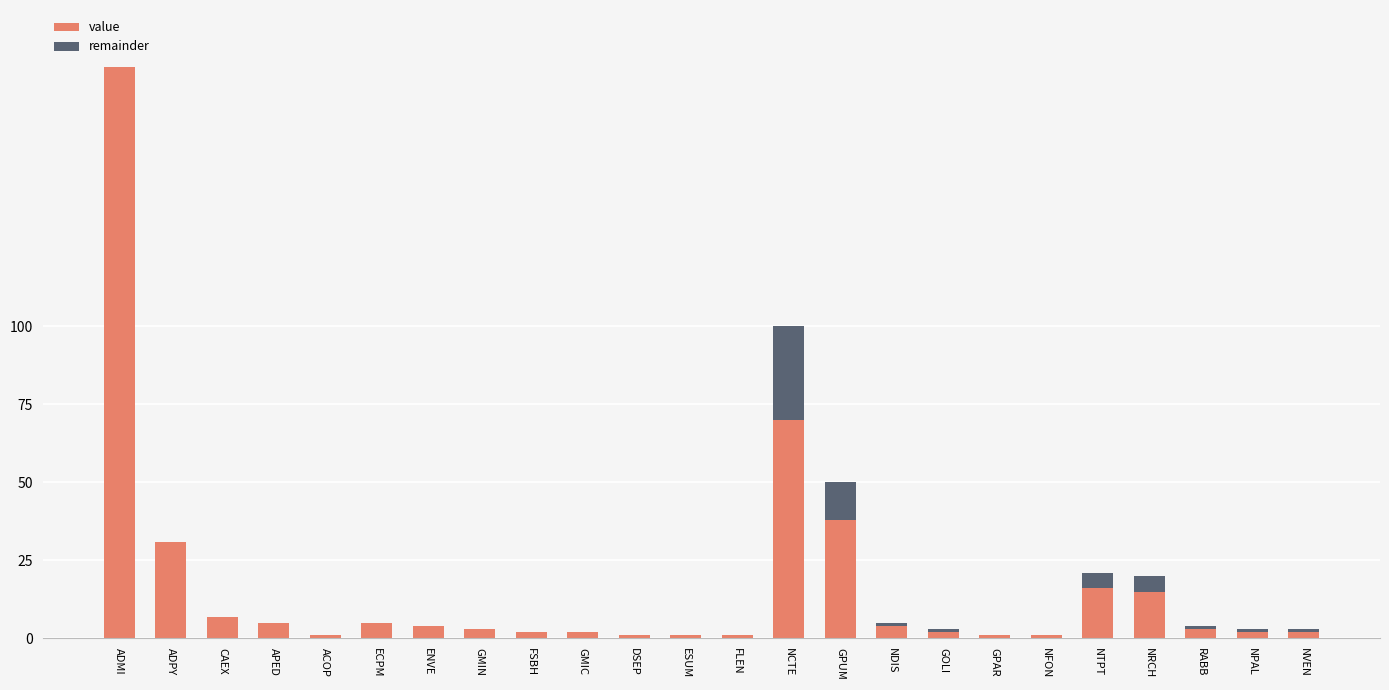

Does the chart contain stacked bars?

Yes